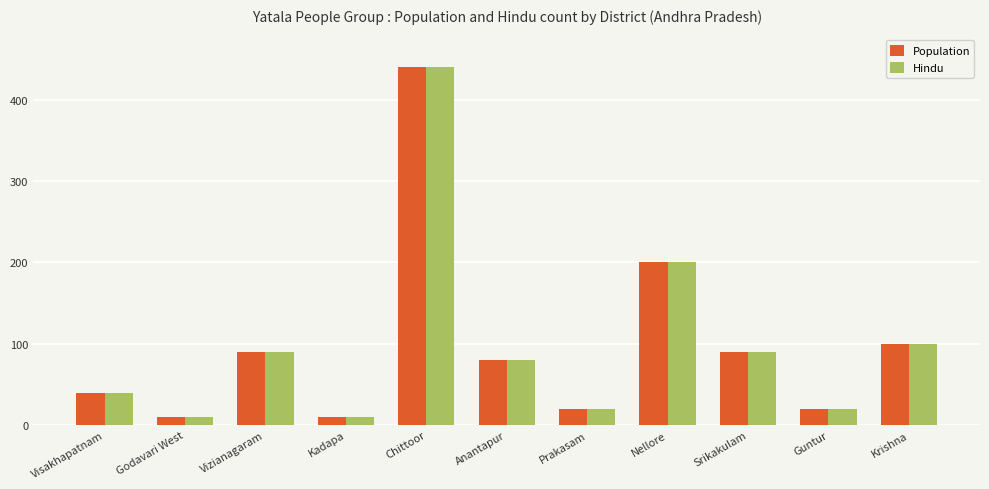

How many categories are shown in the chart?

11